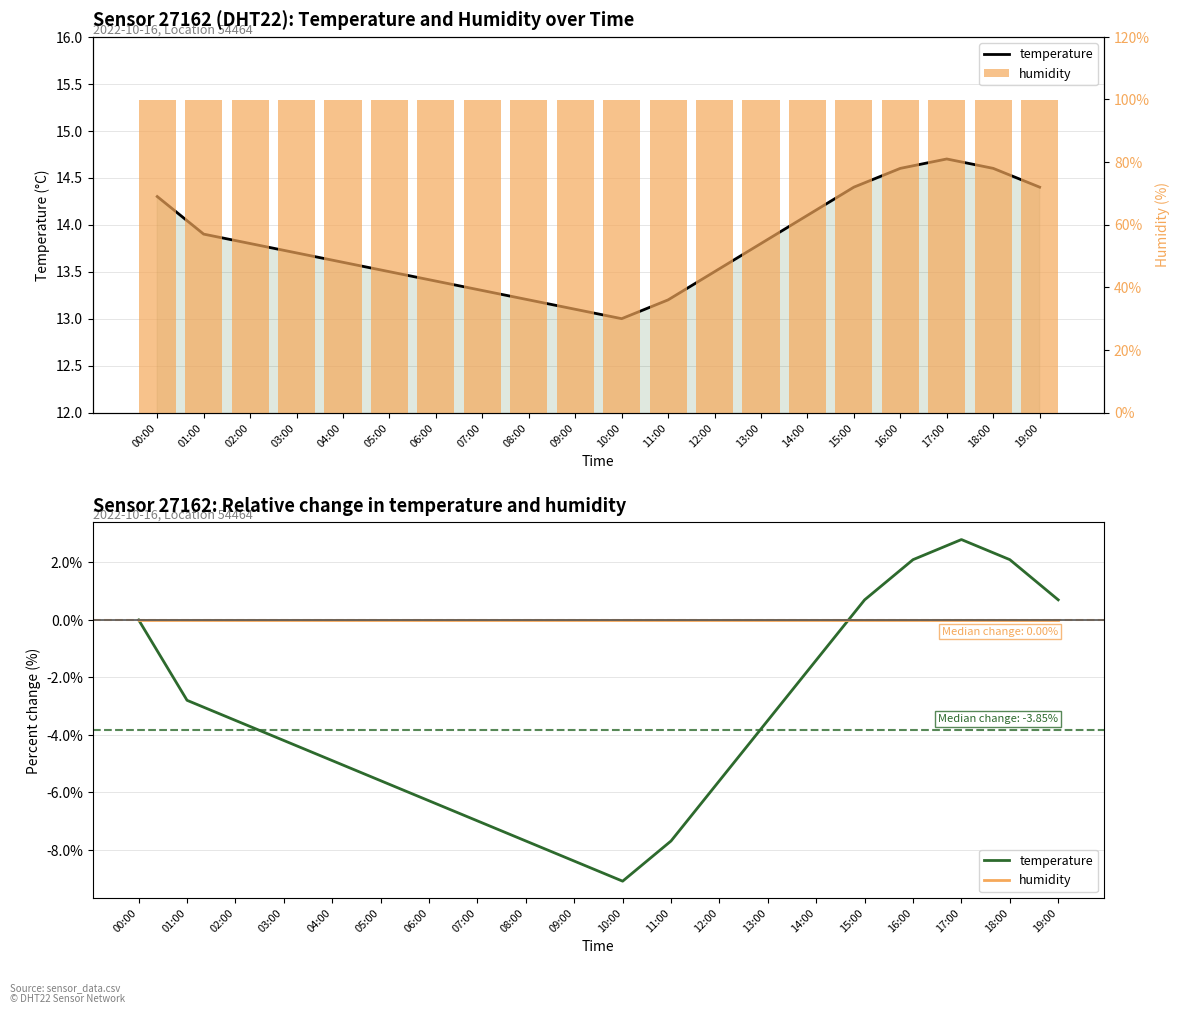

Between 05:00 and 11:00, which is larger?

05:00